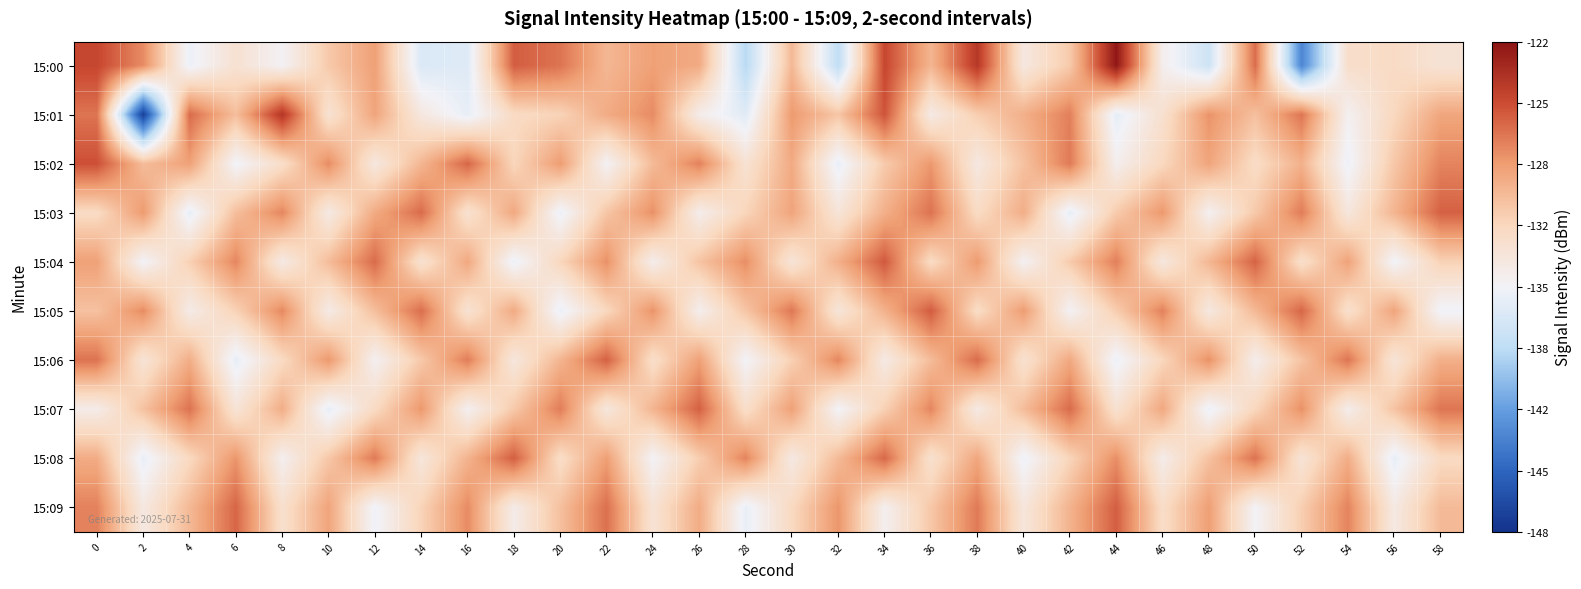

Between 46 and 54, which series saw the biggest shift?

15:07